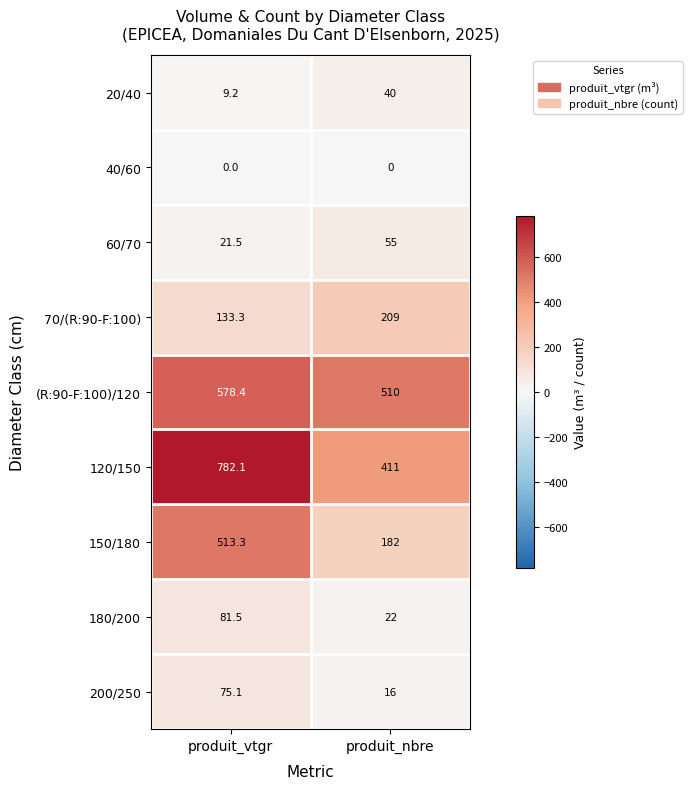

What is the difference between the 180/200 values at produit_vtgr and produit_nbre?

59.5